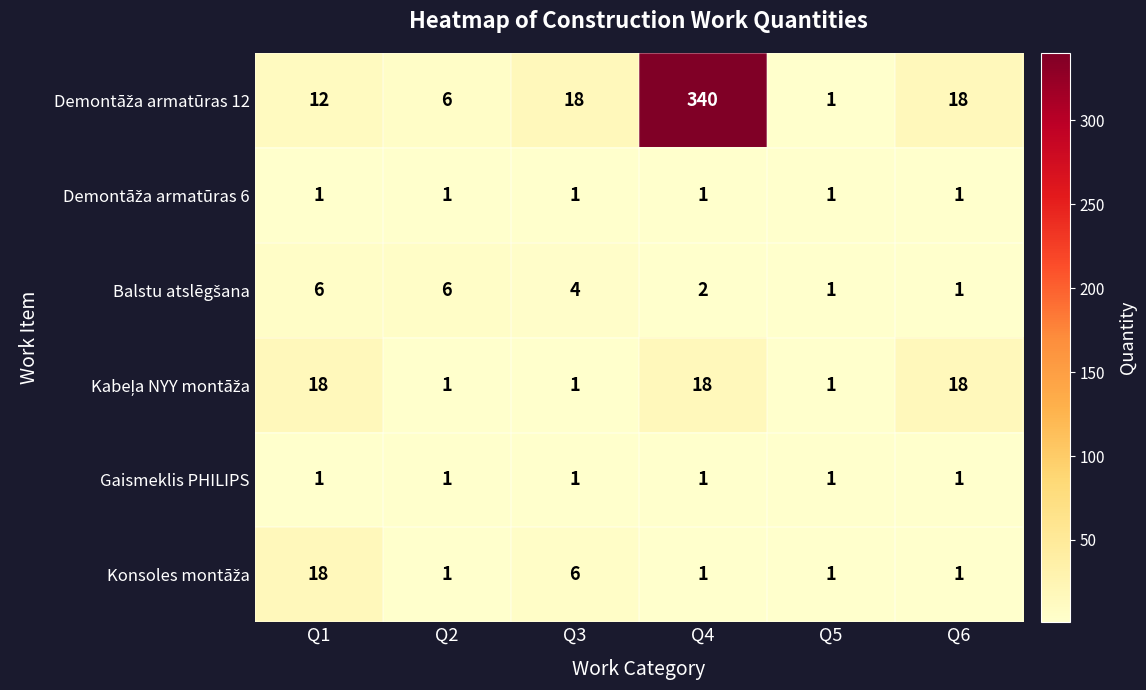

What is the total value across all series at Q1?

56